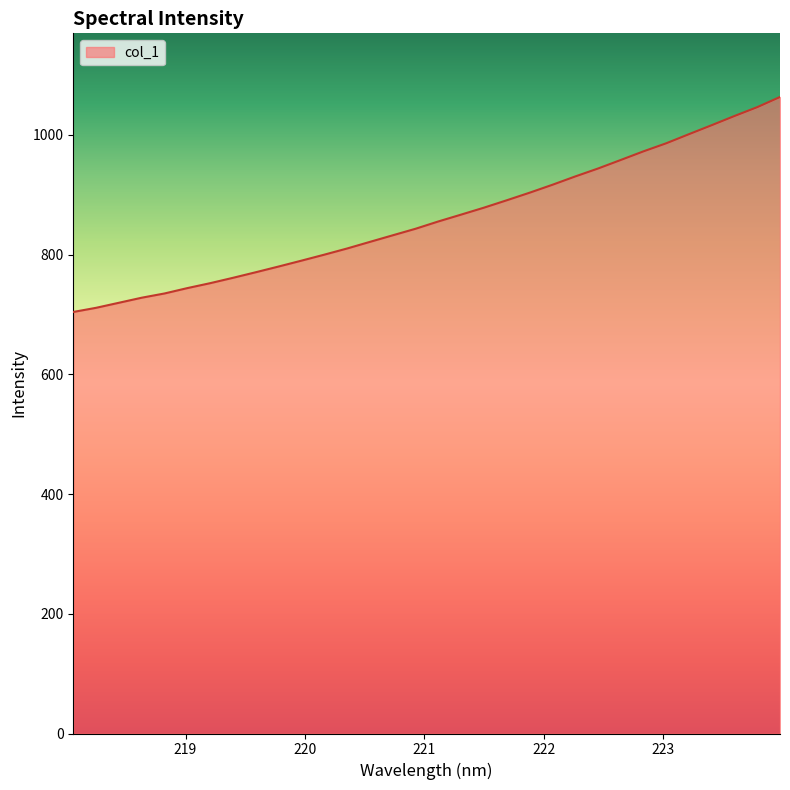

What is the maximum value shown in the chart?

1063.4